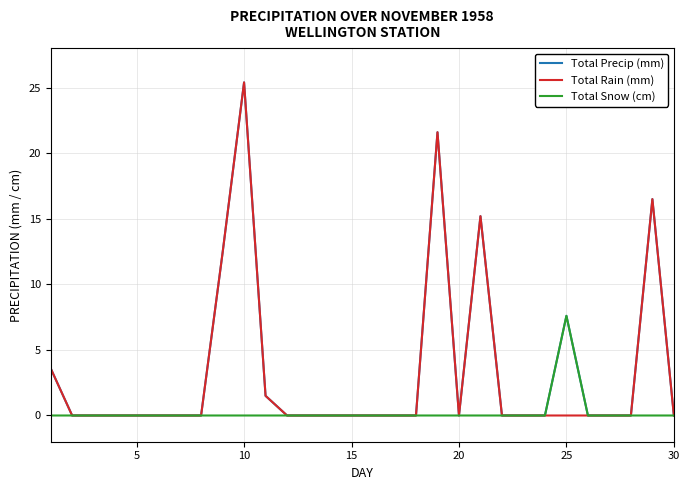

What is the highest value of the Total Precip (mm) series?

25.4